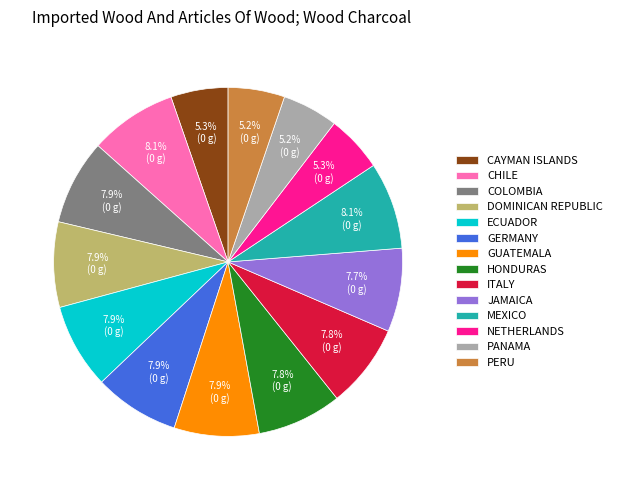

Combined, what portion of the pie is ITALY and NETHERLANDS?

13.1%